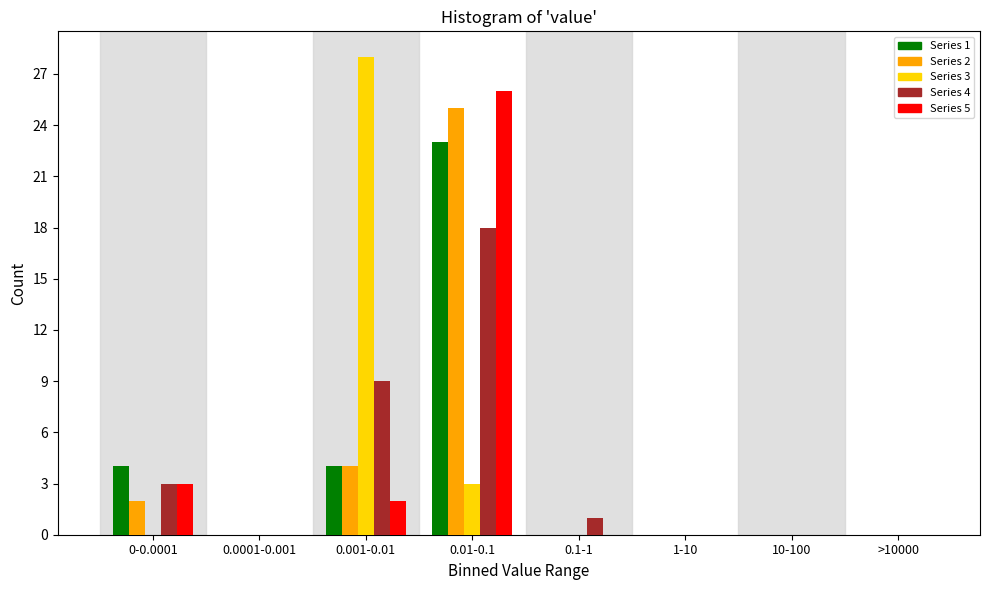

At which label does Series 4 reach its peak?

0.01-0.1